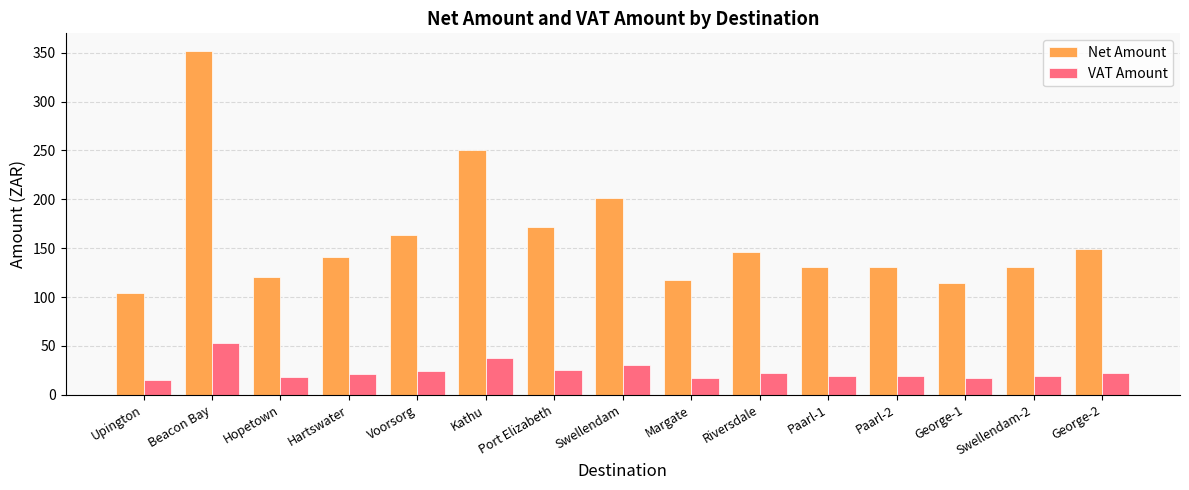

At Margate, list the series in order from largest to smallest.

Net Amount, VAT Amount